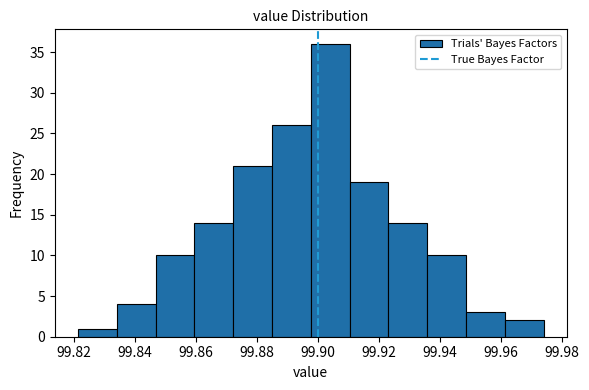

How tall is the bar that spans 99.834 to 99.846 on the x-axis? Neither the bar edges nor the heights are printed on the chart, so give them approximately, as read against the axes.

4